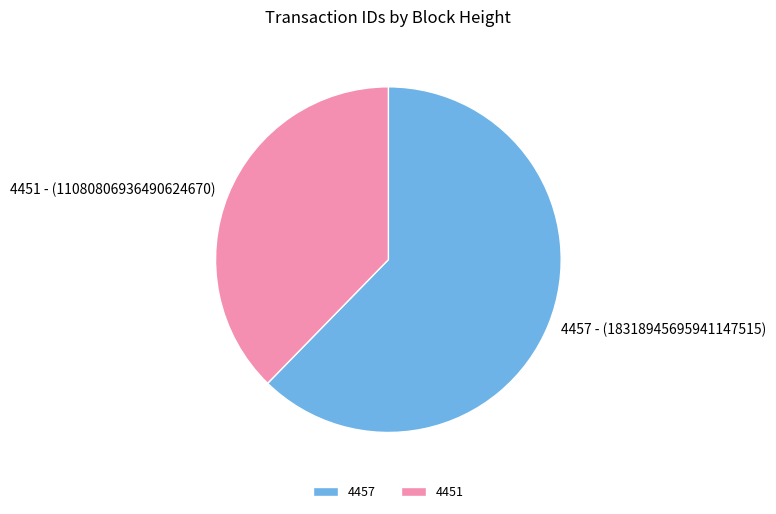

What is the smallest slice in the pie chart?

4451